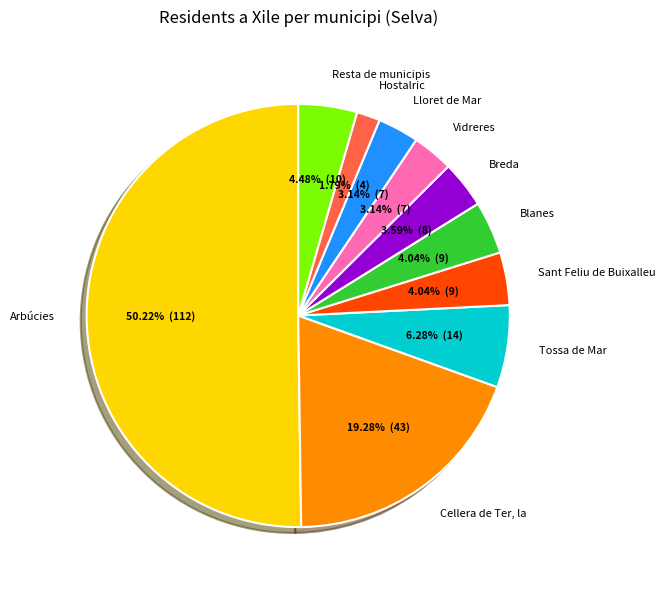

Does Vidreres represent more than half of the total?

No